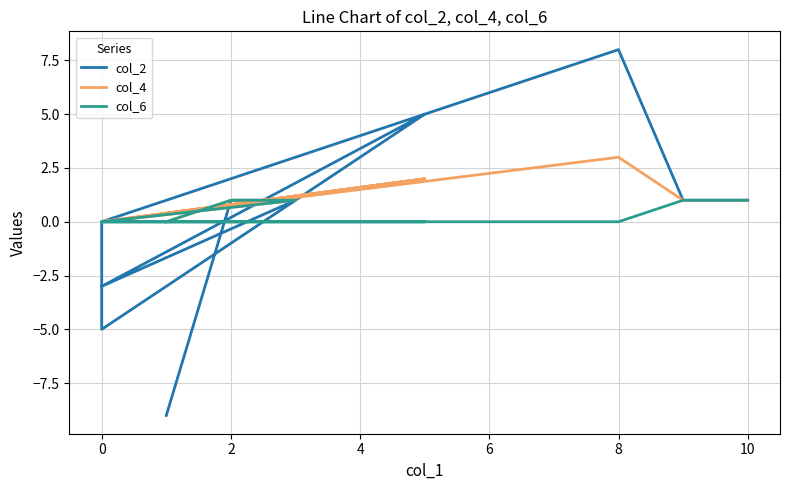

What is the greatest value displayed?

8